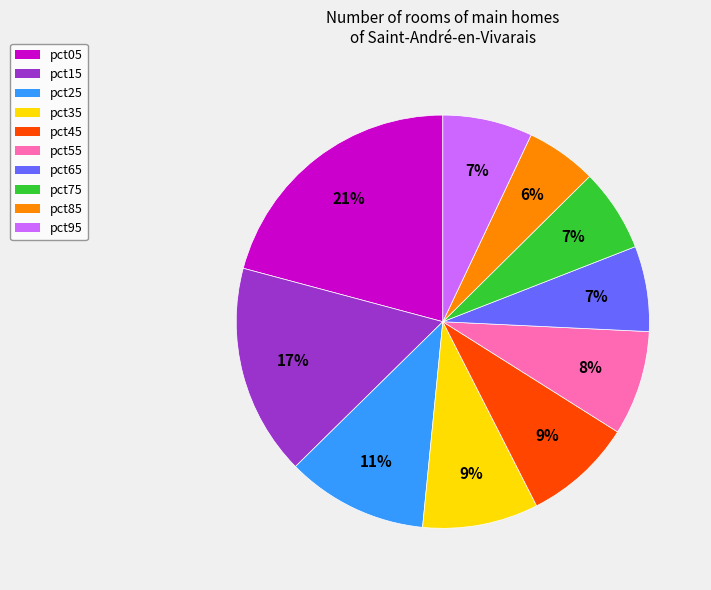

Is the sum of pct35 and pct05 greater than half?

No